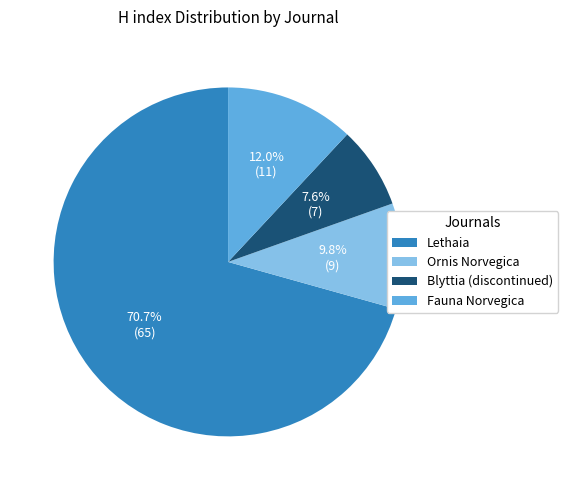

What is the total percentage of Blyttia (discontinued) and Fauna Norvegica?

19.6%